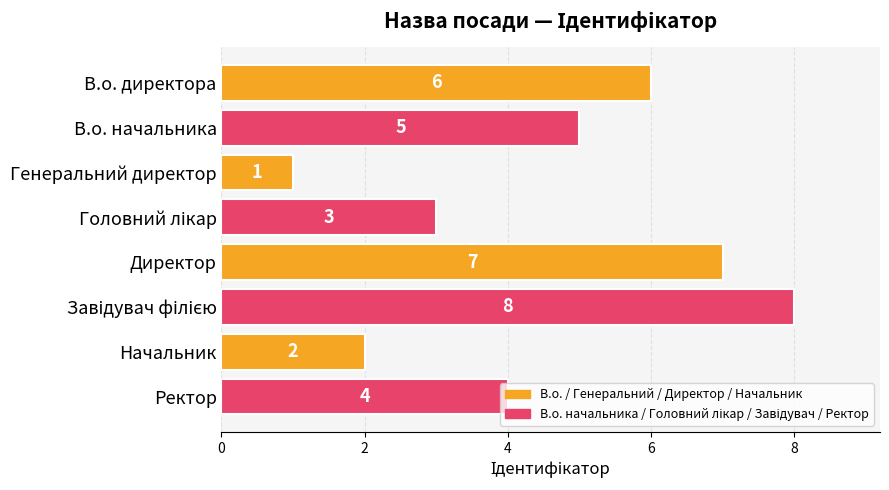

How many values are between 3 and 7?

5